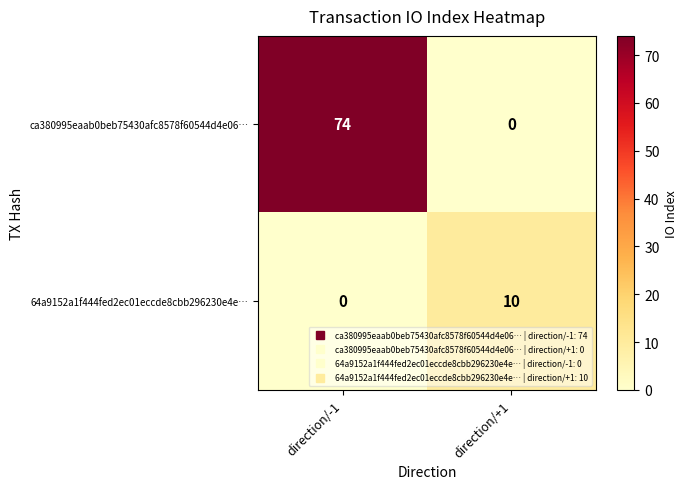

Where is 64a9152a1f444fed2ec01eccde8cbb296230e4e… nearest to the value 5?

direction/-1